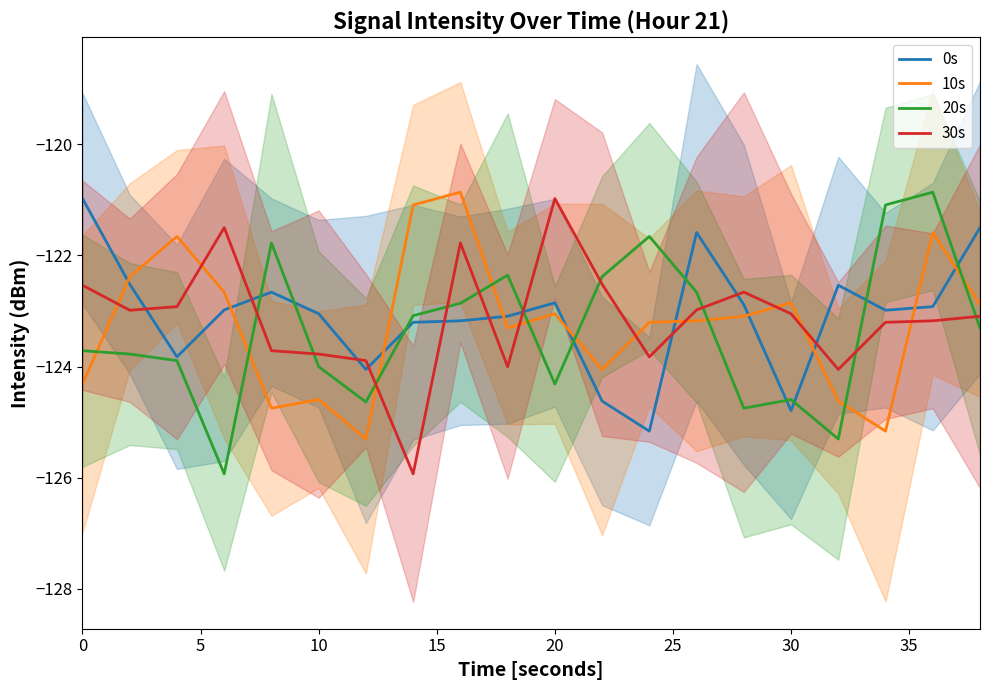

The value of 30s at 10 is -191.1. True or false?

False